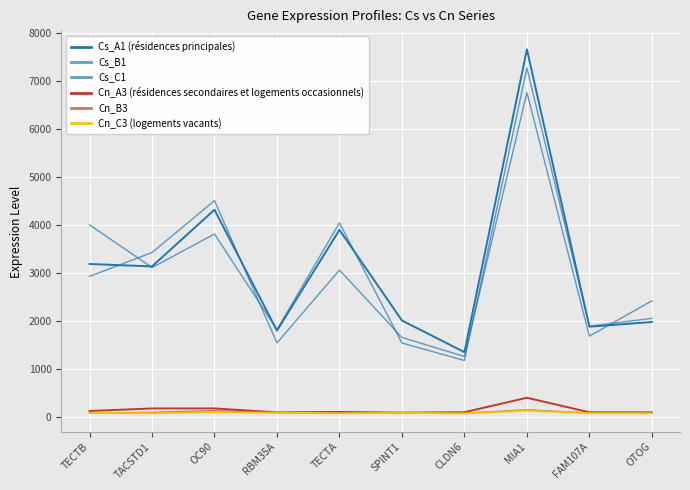

What is the sum of the Cn_B3 values at CLDN6 and MIA1?

251.2